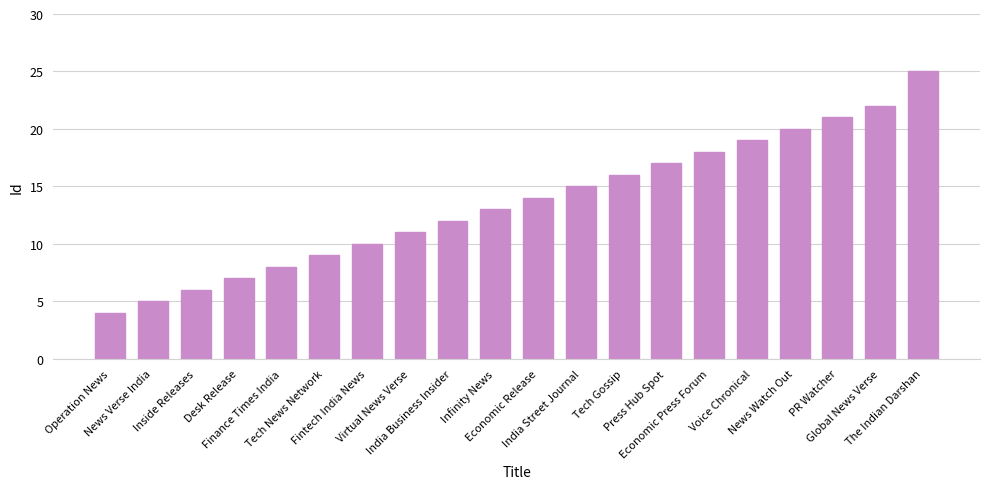

What is the average value?

14